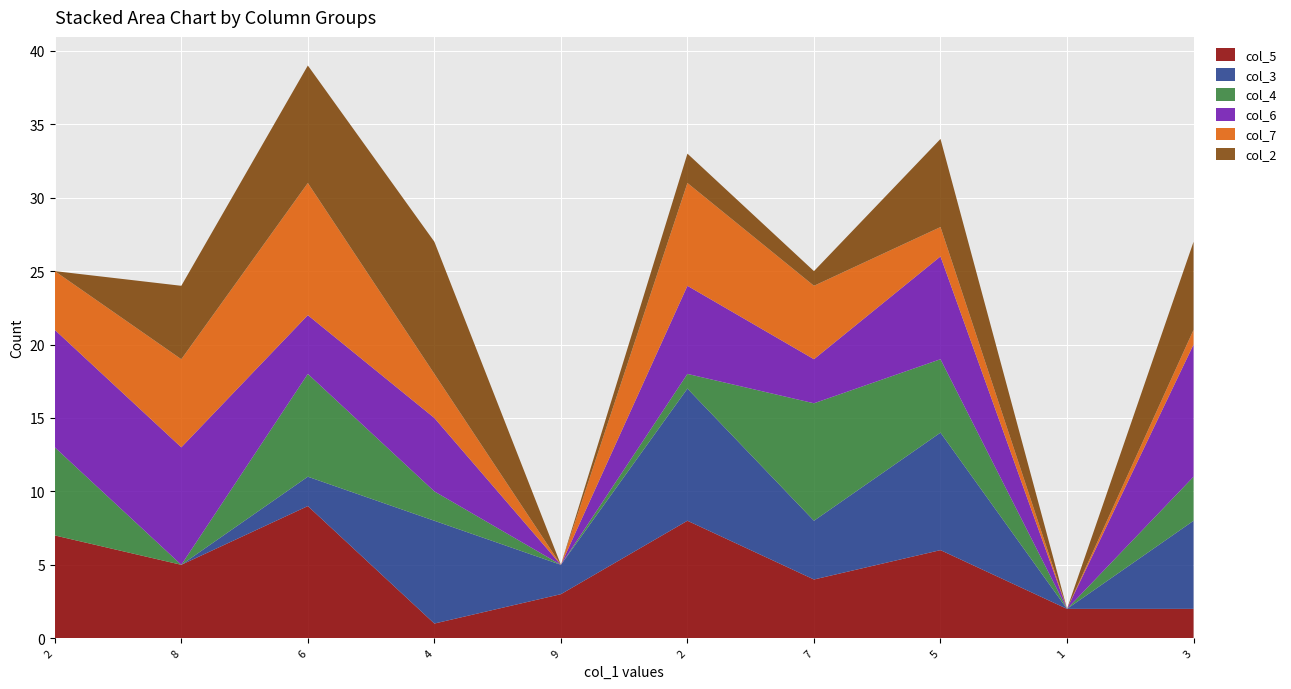

Reading left to right, list all the values displayed in this chart.

col_5: 2=7	8=5	6=9	4=1	9=3	2=8	7=4	5=6	1=2	3=2
col_3: 2=0	8=0	6=2	4=7	9=2	2=9	7=4	5=8	1=0	3=6
col_4: 2=6	8=0	6=7	4=2	9=0	2=1	7=8	5=5	1=0	3=3
col_6: 2=8	8=8	6=4	4=5	9=0	2=6	7=3	5=7	1=0	3=9
col_7: 2=4	8=6	6=9	4=3	9=0	2=7	7=5	5=2	1=0	3=1
col_2: 2=0	8=5	6=8	4=9	9=0	2=2	7=1	5=6	1=0	3=6